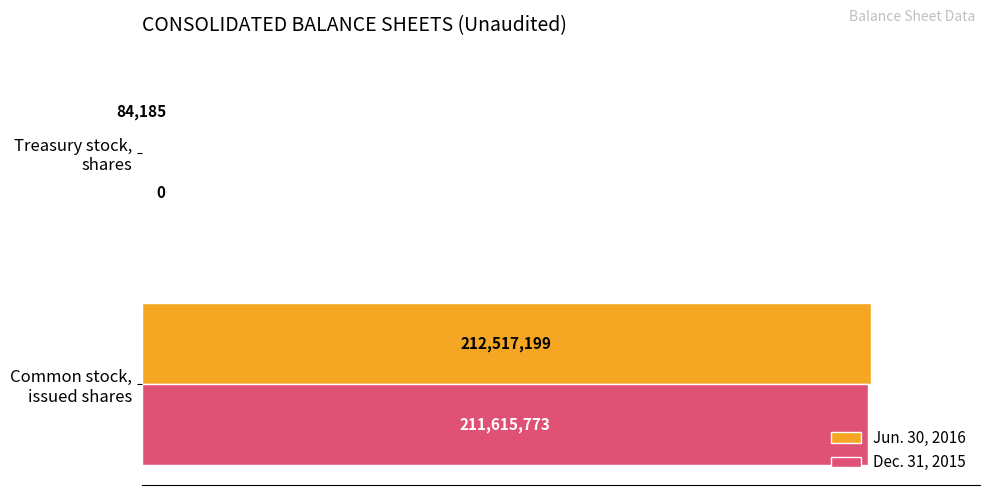

Reading left to right, what are all the values shown in this chart?

Jun. 30, 2016: 212517199	84185
Dec. 31, 2015: 211615773	0